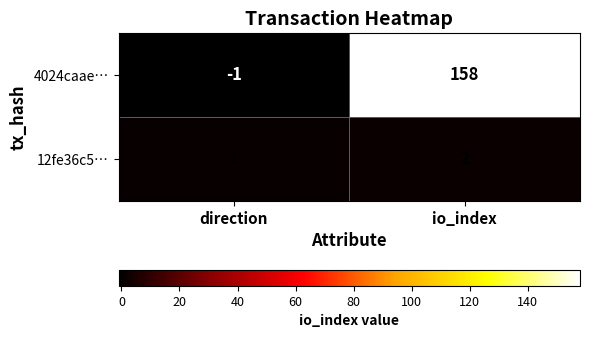

Read the 4024caae… value at io_index.

158